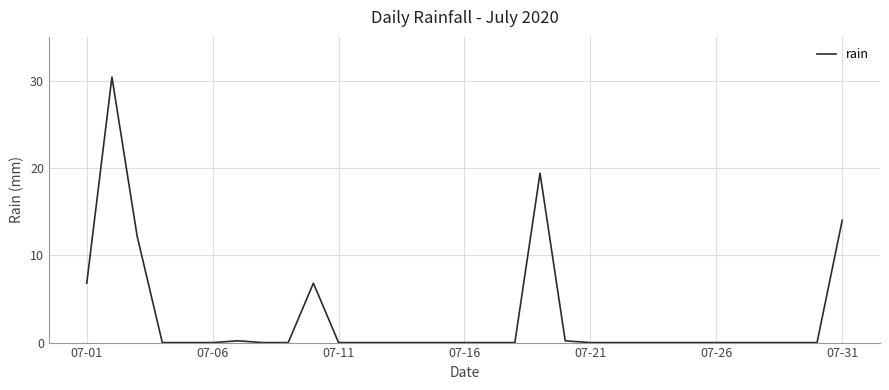

Is this an area chart (filled region under the line)?

No